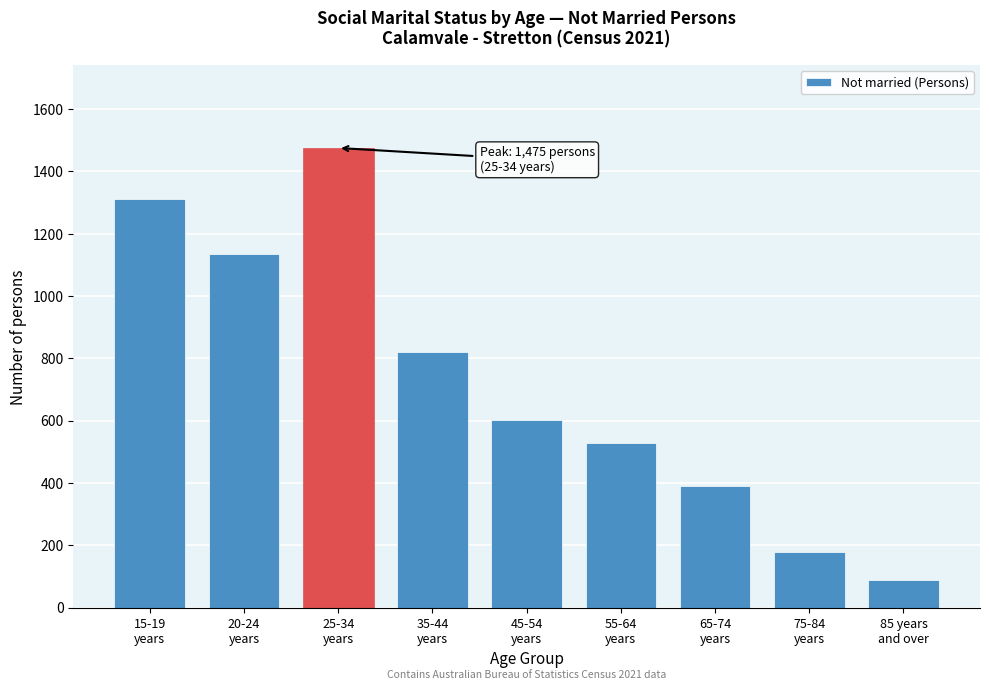

Reading left to right, what are all the values shown in this chart?

1312	1135	1475	820	603	528	390	177	88